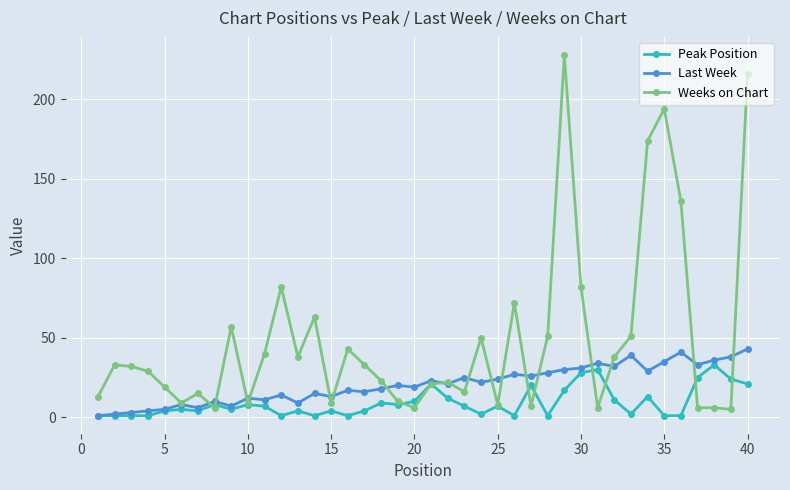

Rank the series by their average value, from lowest to highest.

Peak Position, Last Week, Weeks on Chart